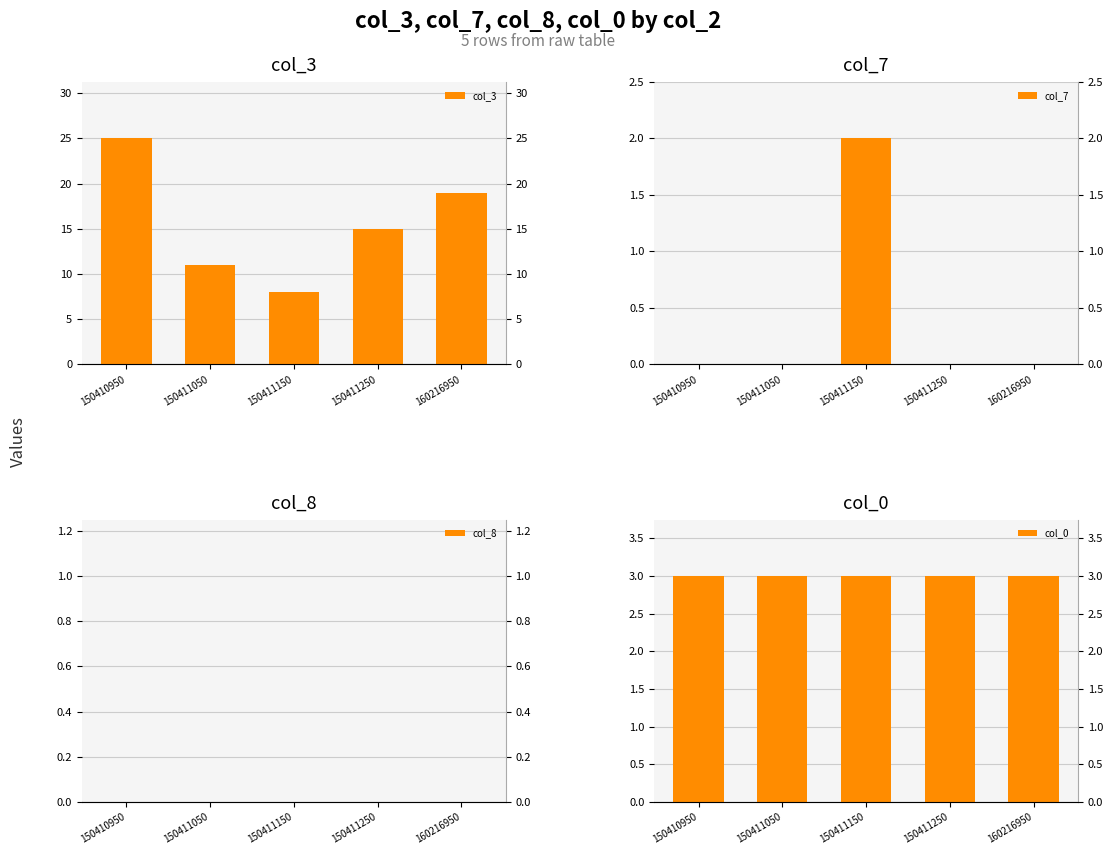

The col_0 series shows 1 at 160216950. True or false?

False